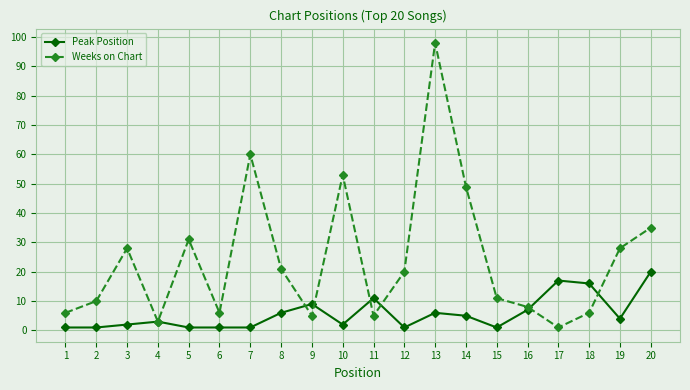

True or false: Weeks on Chart has more than 2 points higher than both neighbors.

True